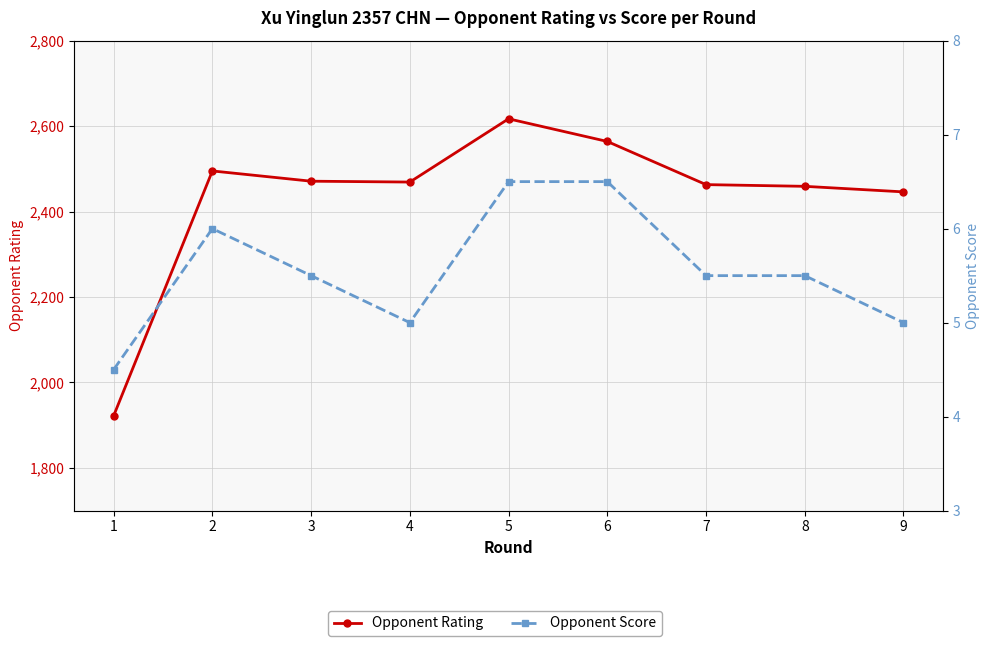

What is the value of the Opponent Score point at the 4th from the left?

5.0